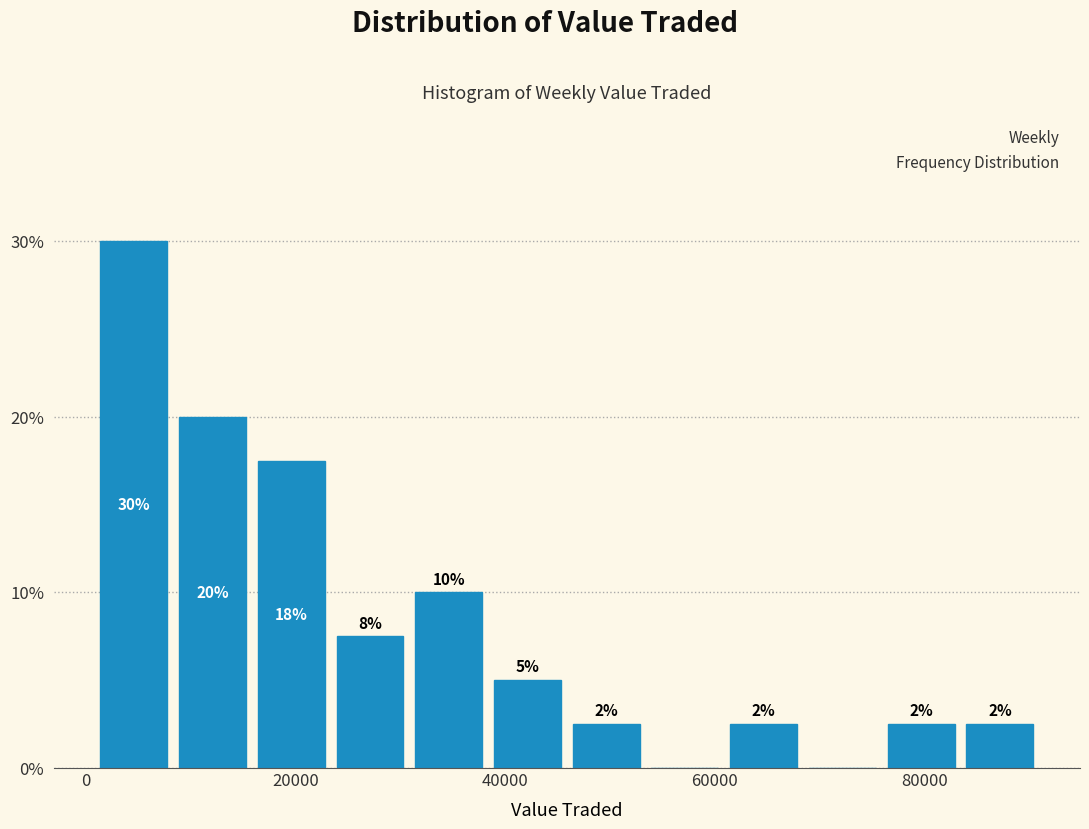

Read against the x-axis, roughly where is the centre of the tallest bar?

4000